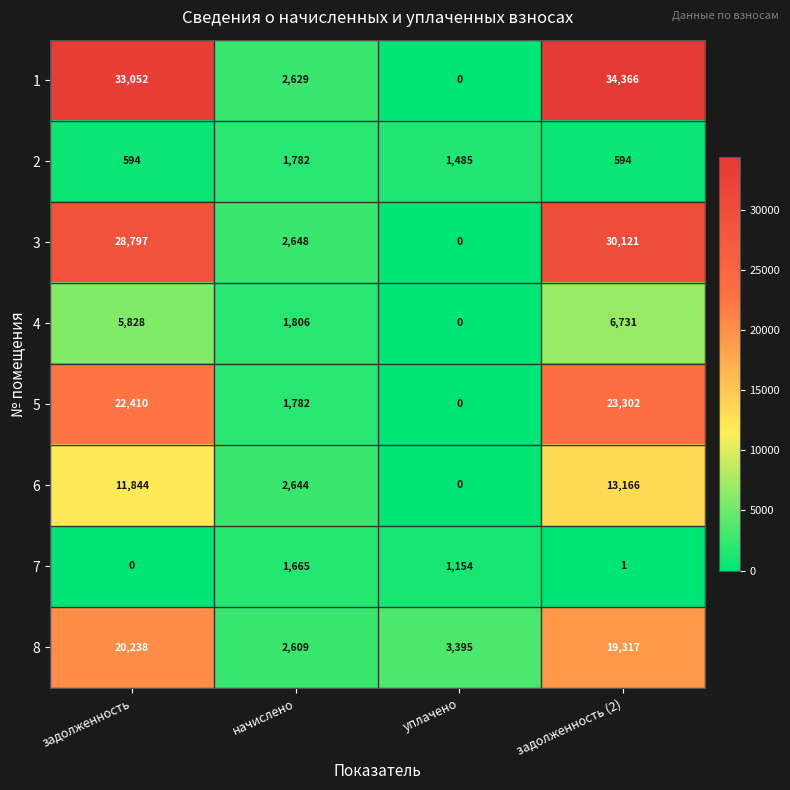

At how many categories does at least one series exceed 26218?

2